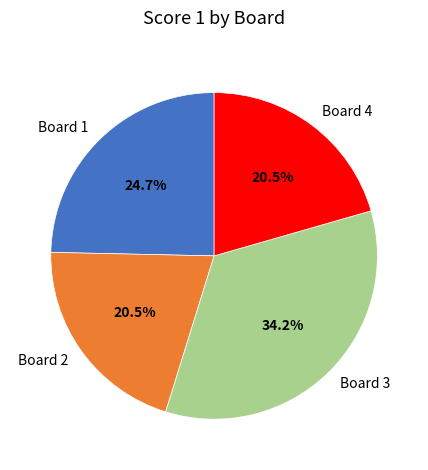

To the nearest percent, what portion does Board 1 represent?

25%